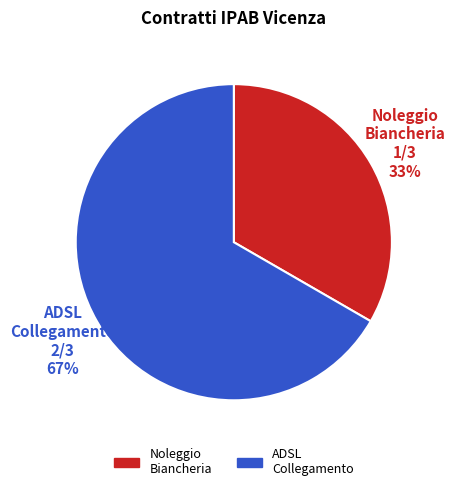

How many segments does this pie chart have?

2